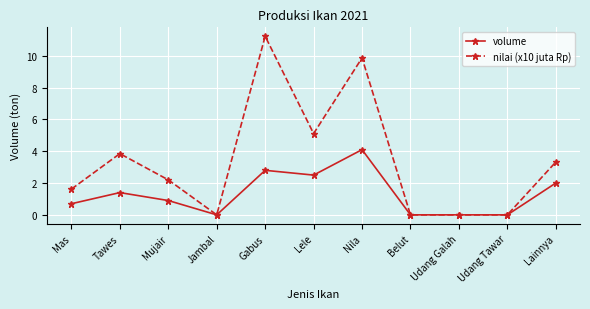

Is the value of volume at Lainnya greater than the value of nilai (x10 juta Rp) at Udang Galah?

Yes